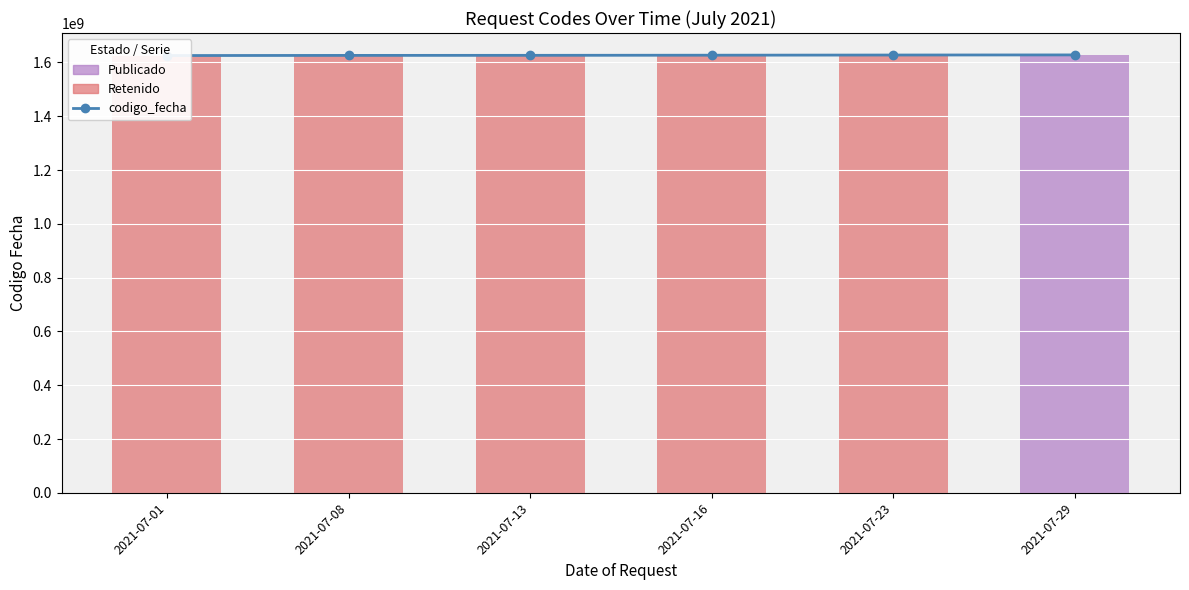

What is the smallest value displayed?

1625588234